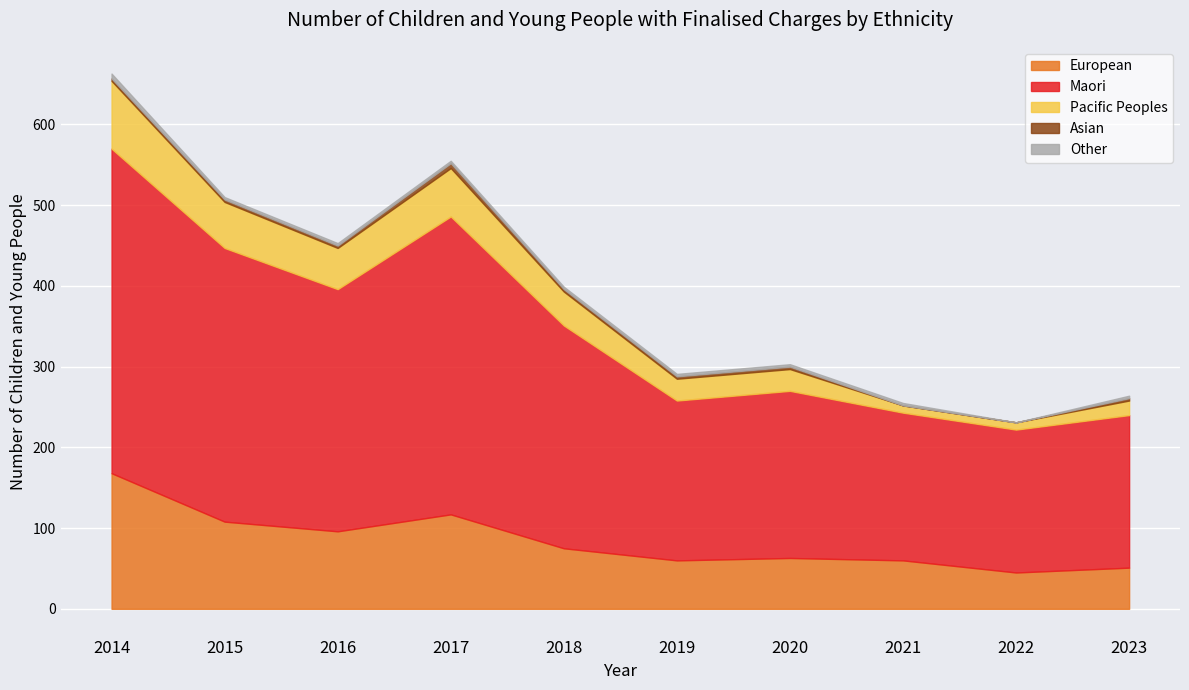

At which category is the sum across all series the highest?

2014